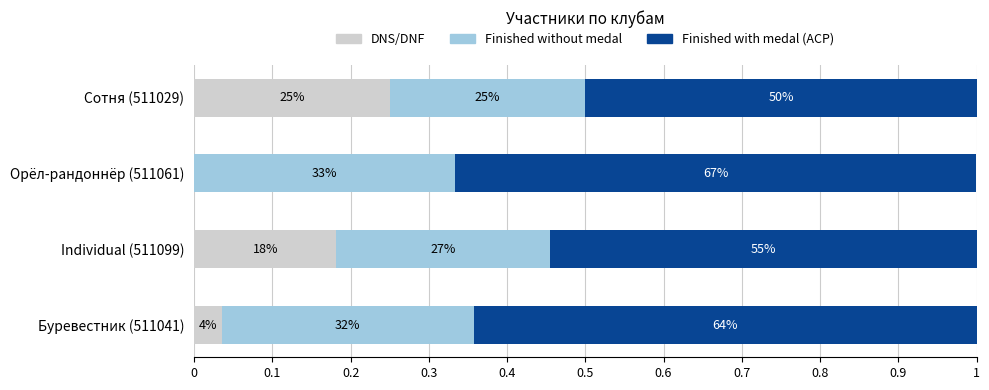

Reading left to right, what are all the values shown in this chart?

DNS/DNF: 0.0	0.2	0.0	0.2
Finished without medal: 0.3	0.3	0.3	0.2
Finished with medal (ACP): 0.6	0.5	0.7	0.5